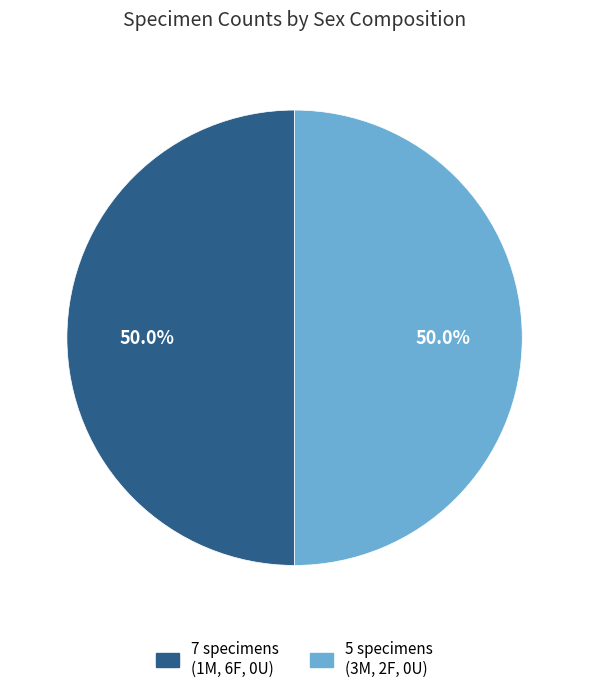

How many slices are in this pie chart?

2